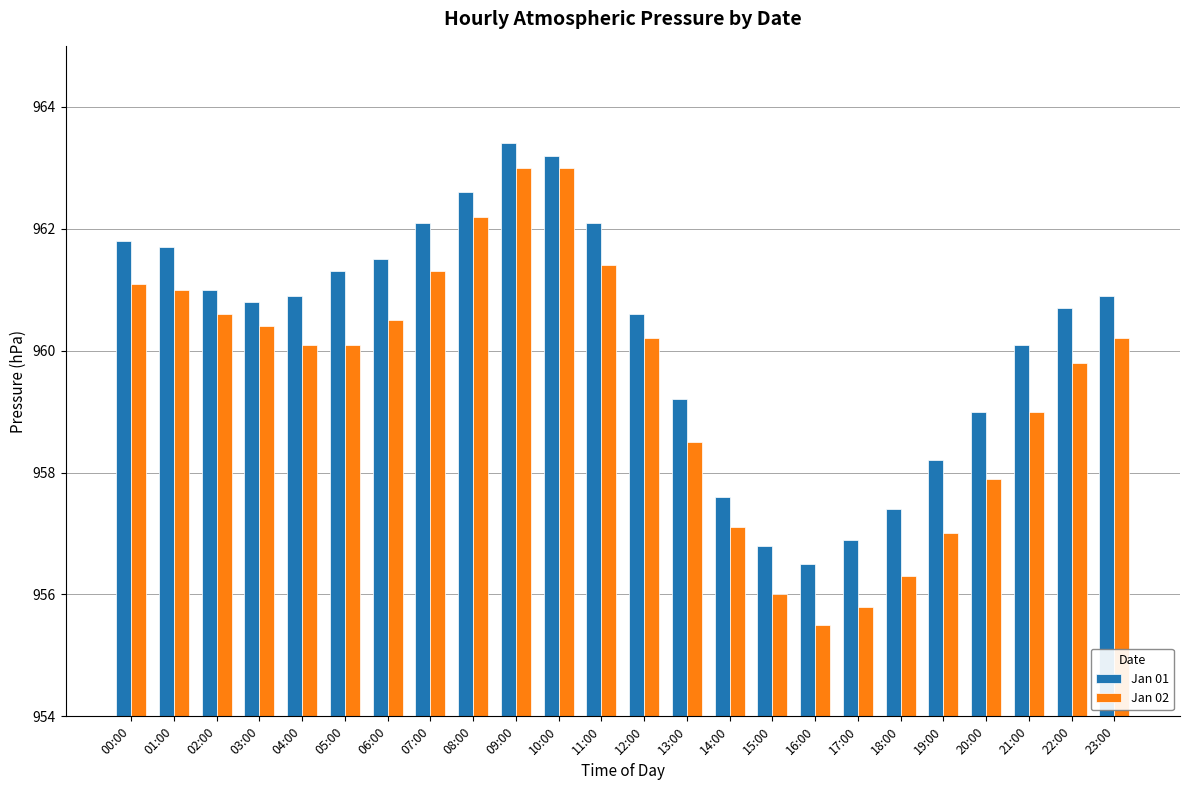

Rank the series by their maximum value, from lowest to highest.

Jan 02, Jan 01